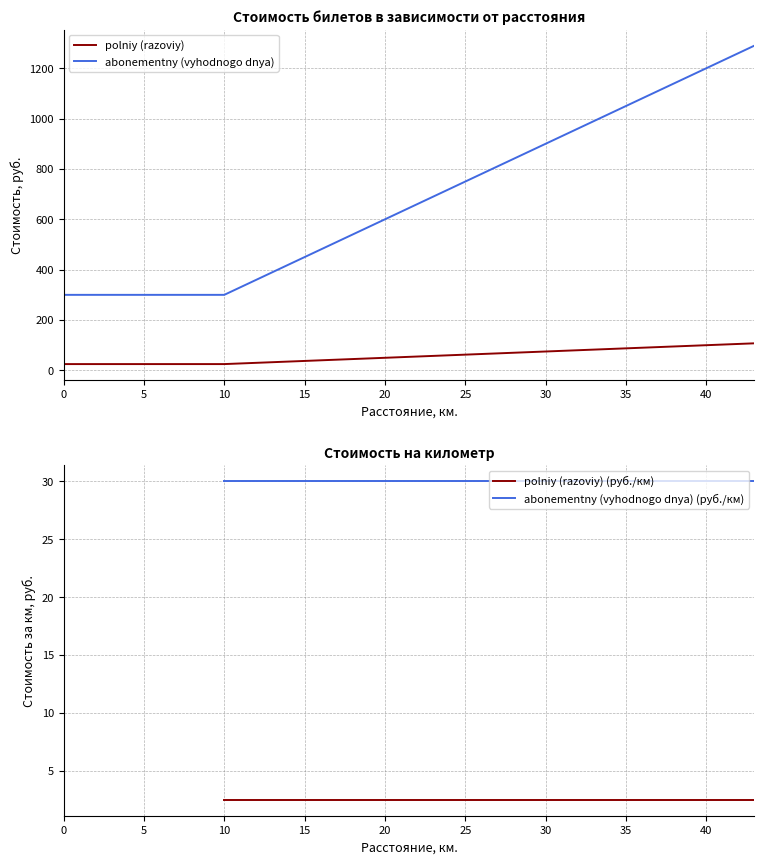

At how many categories does at least one series exceed 316?

33